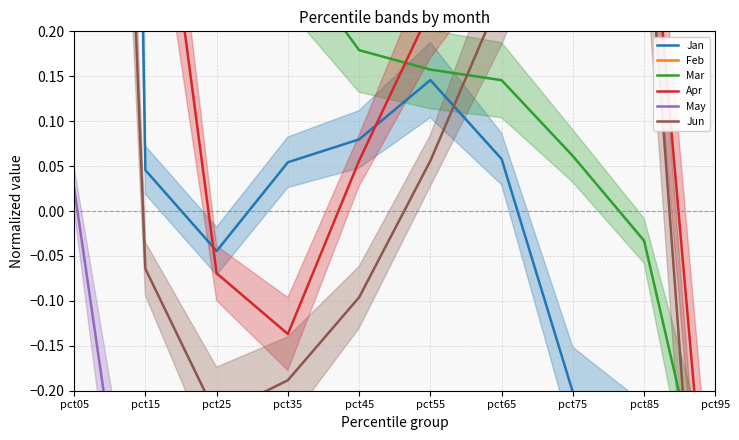

At which label does May first exceed 0?

pct05